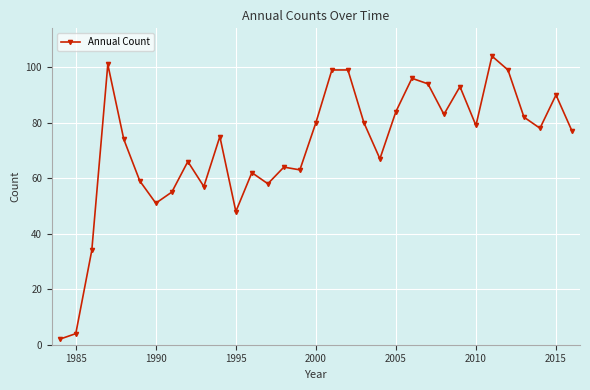

What is the value of the 9th point from the left?

66